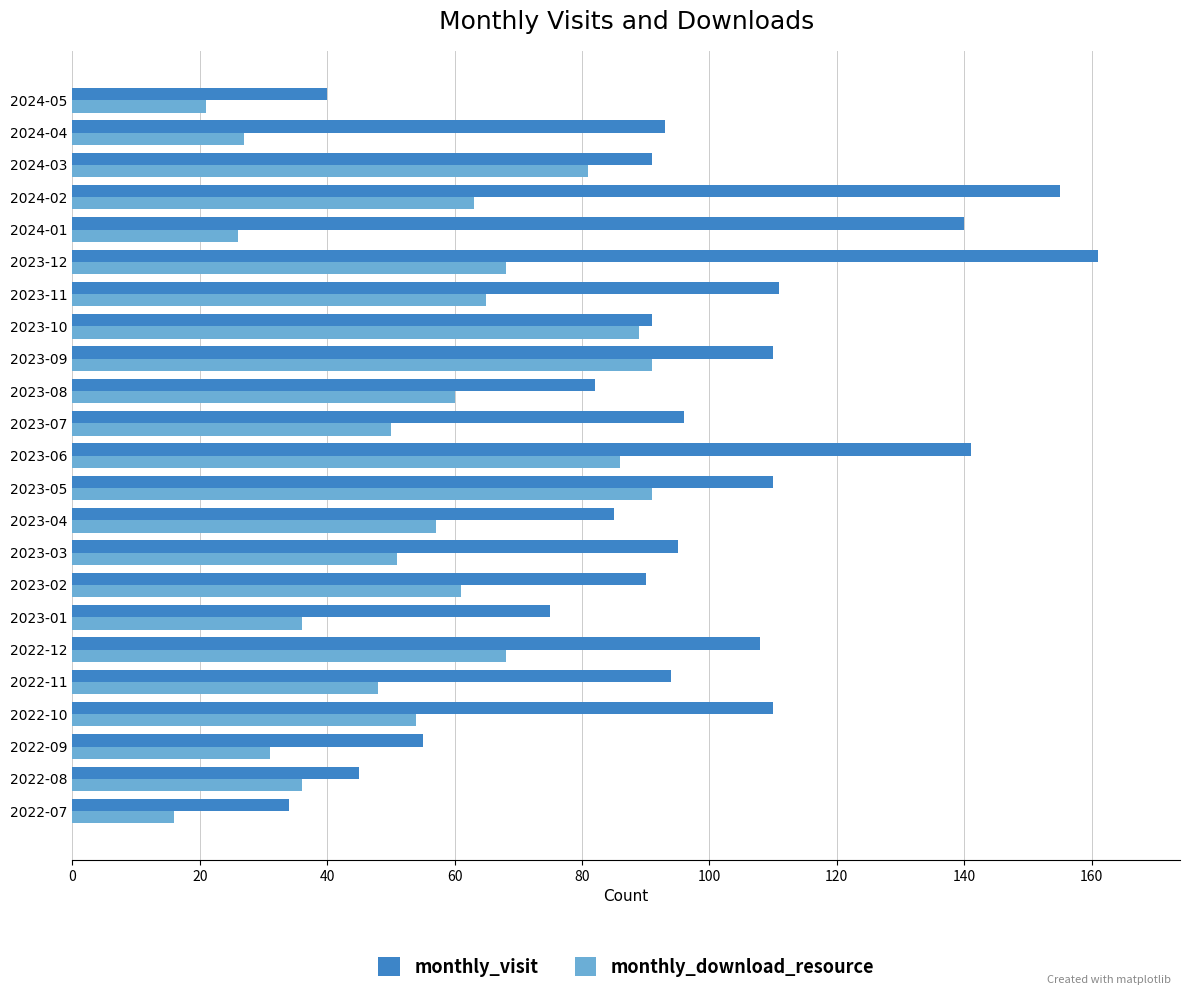

How many values in the monthly_download_resource series are below 57?

11